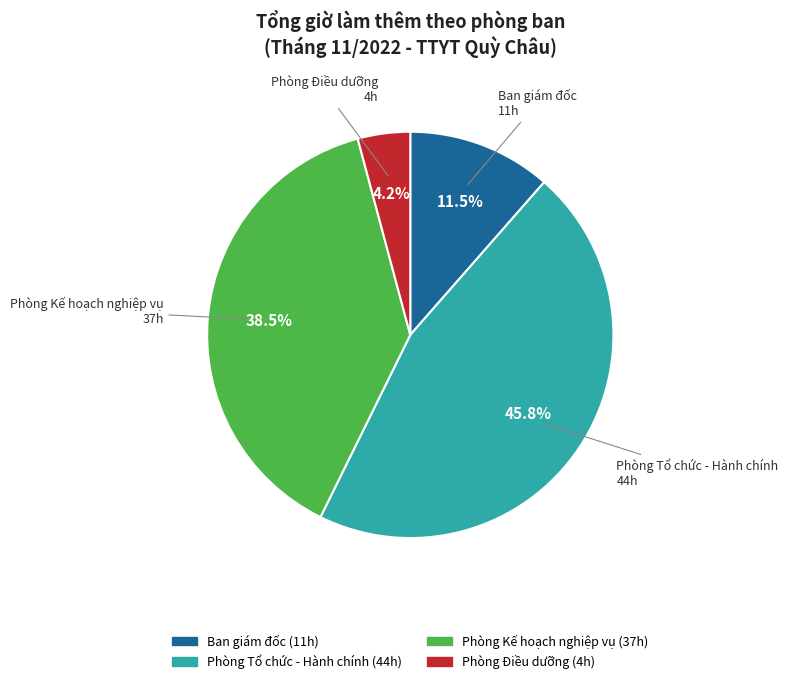

Is there a majority slice in this chart?

No